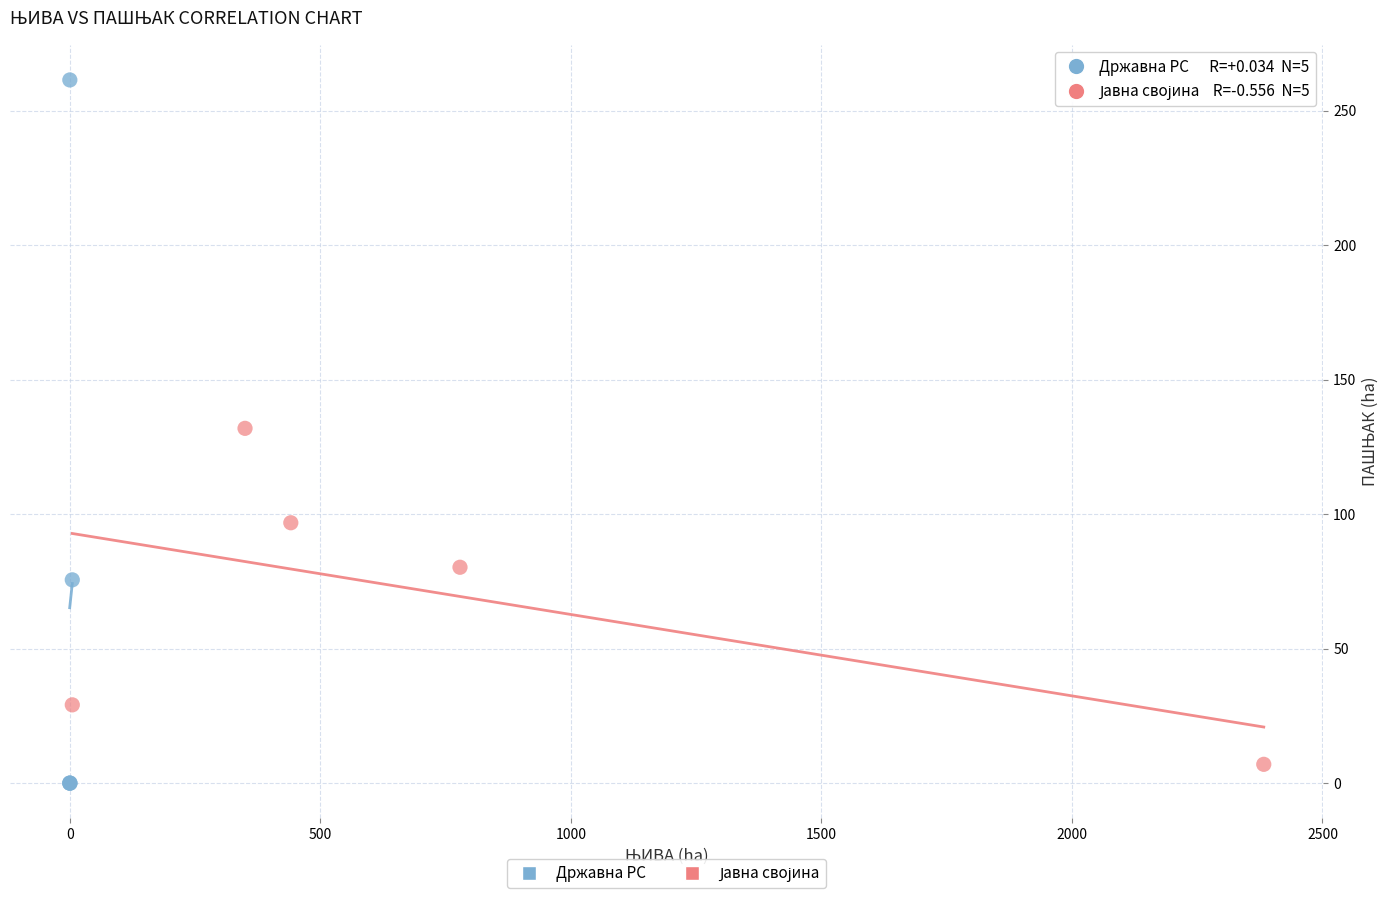

Which series has the largest Y range (max minus min)?

Државна РС